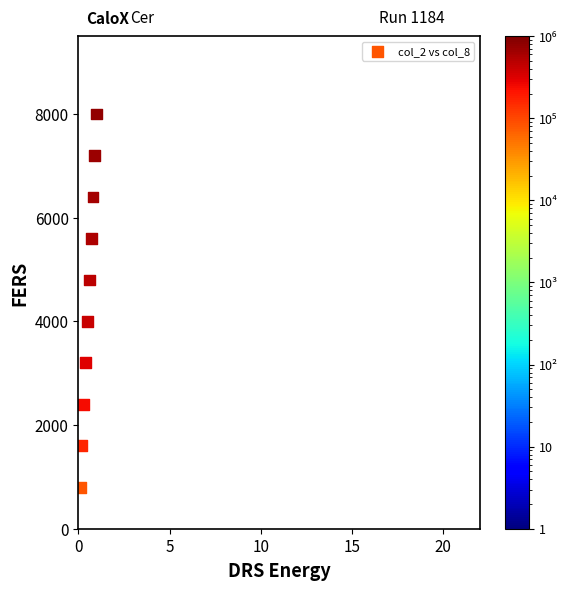

What is the average Y value?

4400